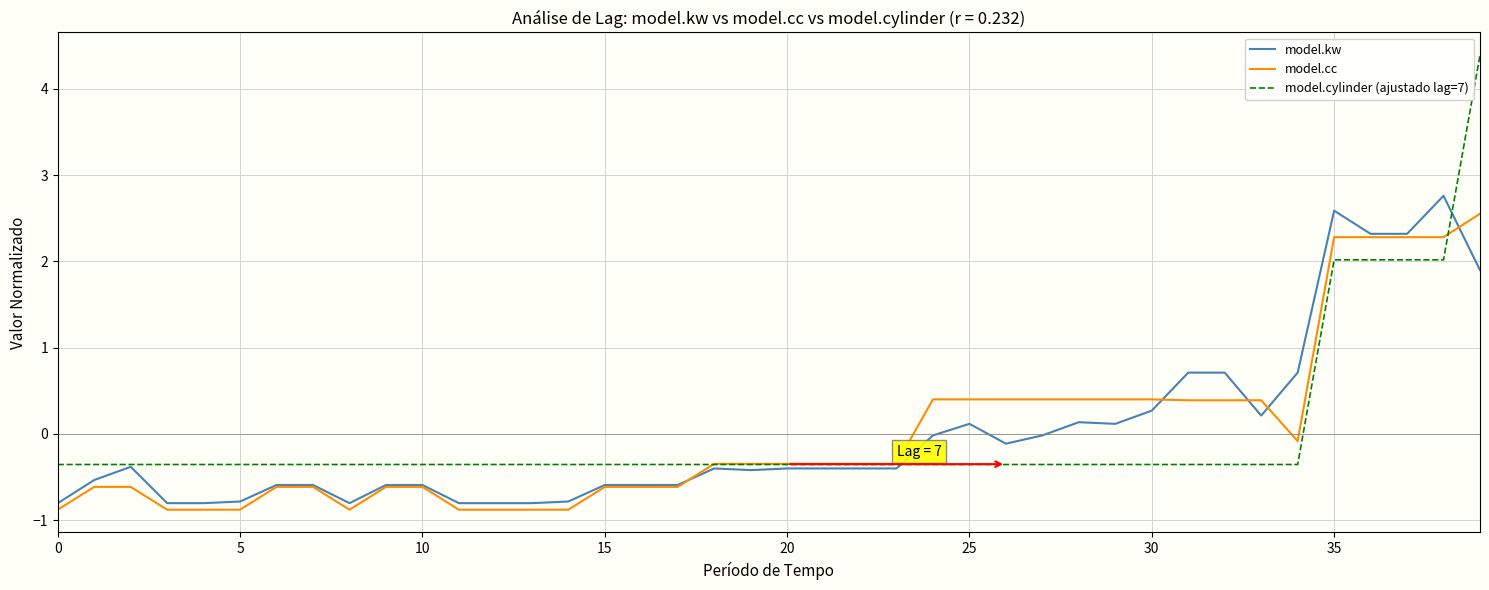

What is the minimum value shown in the chart?

-0.9